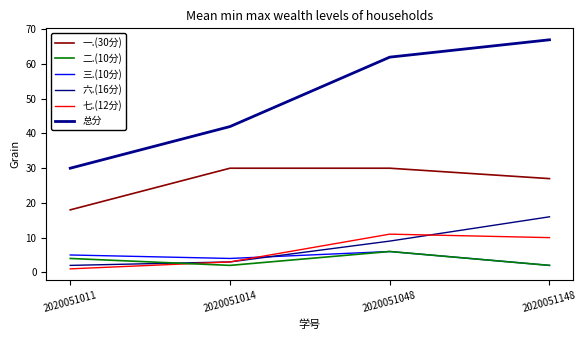

What is the difference between the maximum and minimum values in the 七.(12分) series?

10